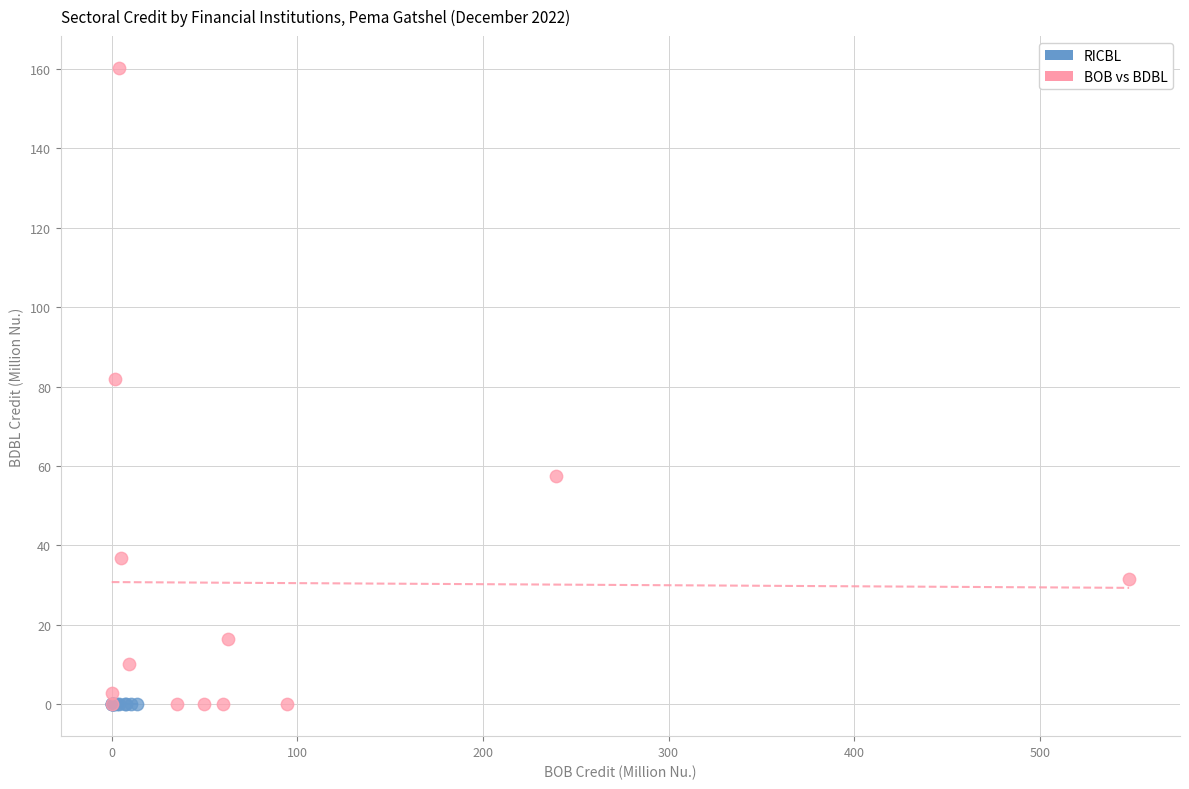

What are all the series names shown in the legend?

RICBL, BOB vs BDBL